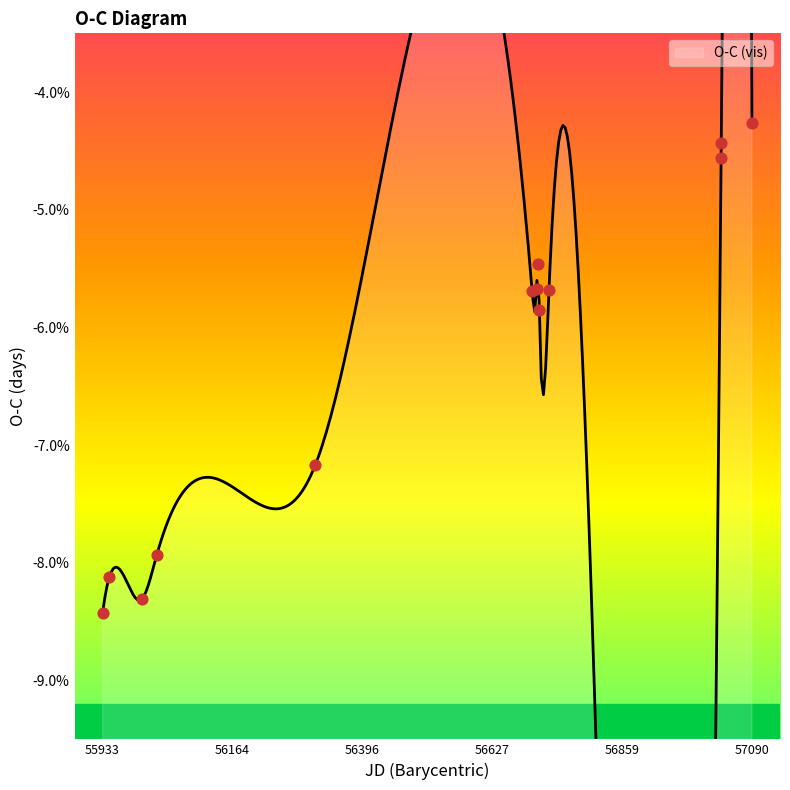

Between 56311.8814 and 56711.3104, which is larger?

56711.3104